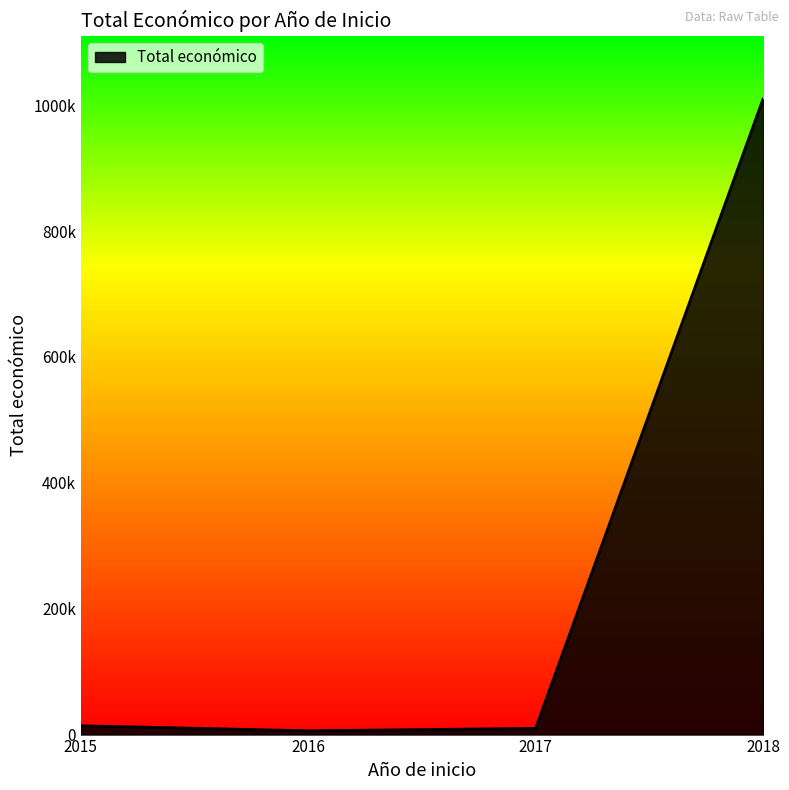

The chart shows a value of 5000 at 2017. True or false?

True